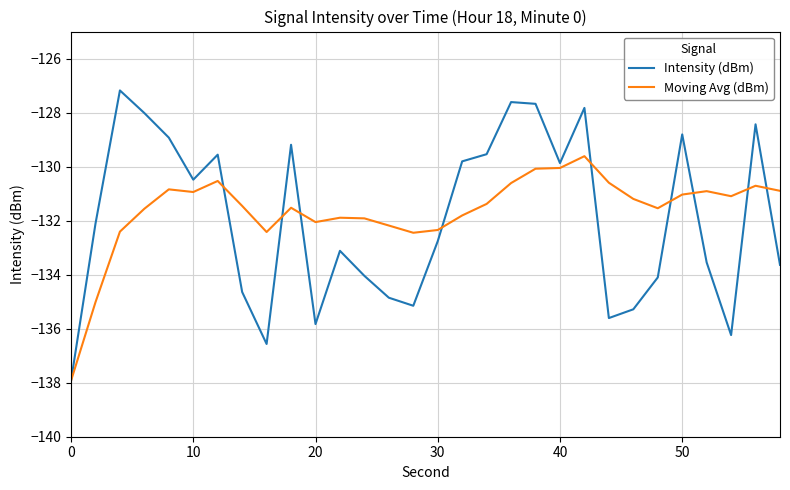

List the series in order of their peak value, lowest first.

Moving Avg (dBm), Intensity (dBm)